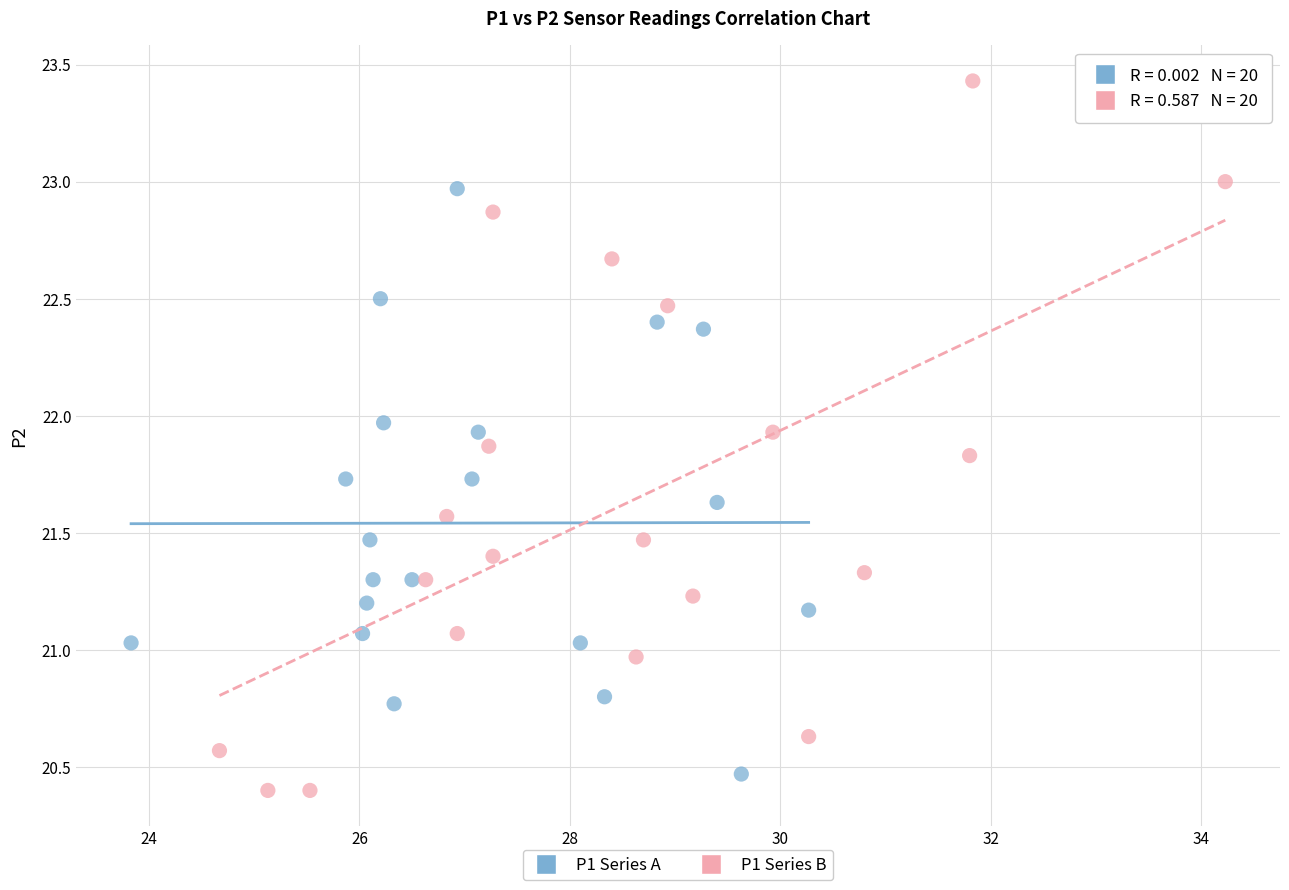

Which series contains the lowest Y value?

P1 Series B